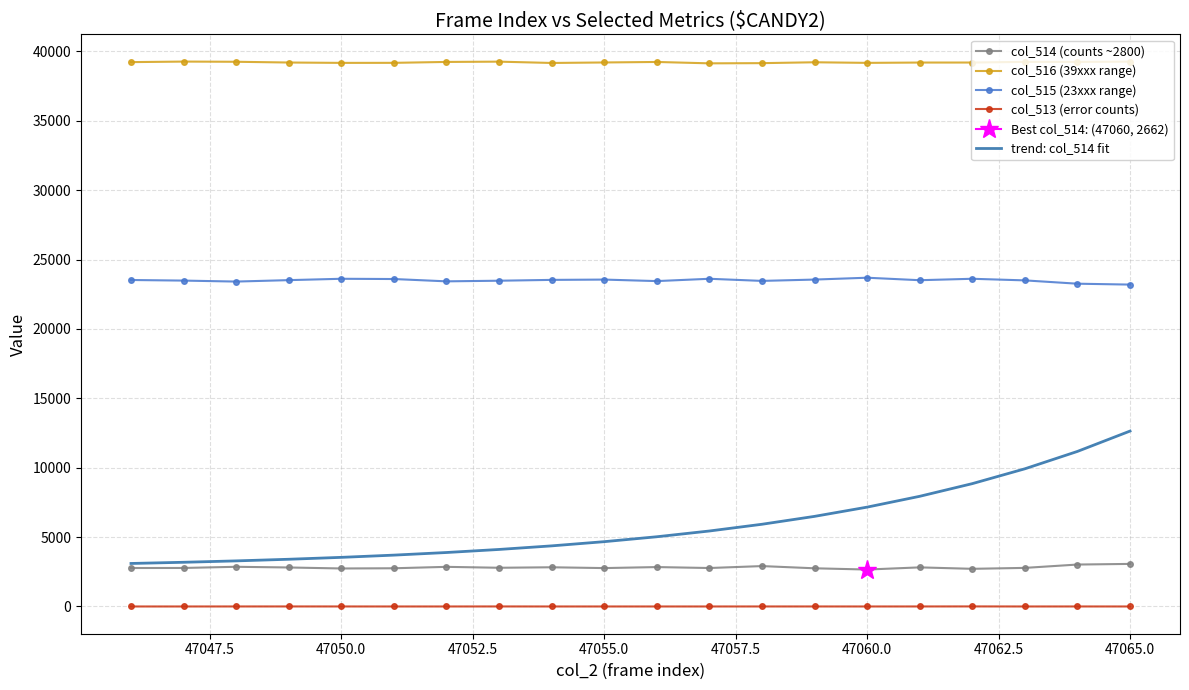

At how many categories does at least one series exceed 25554?

20